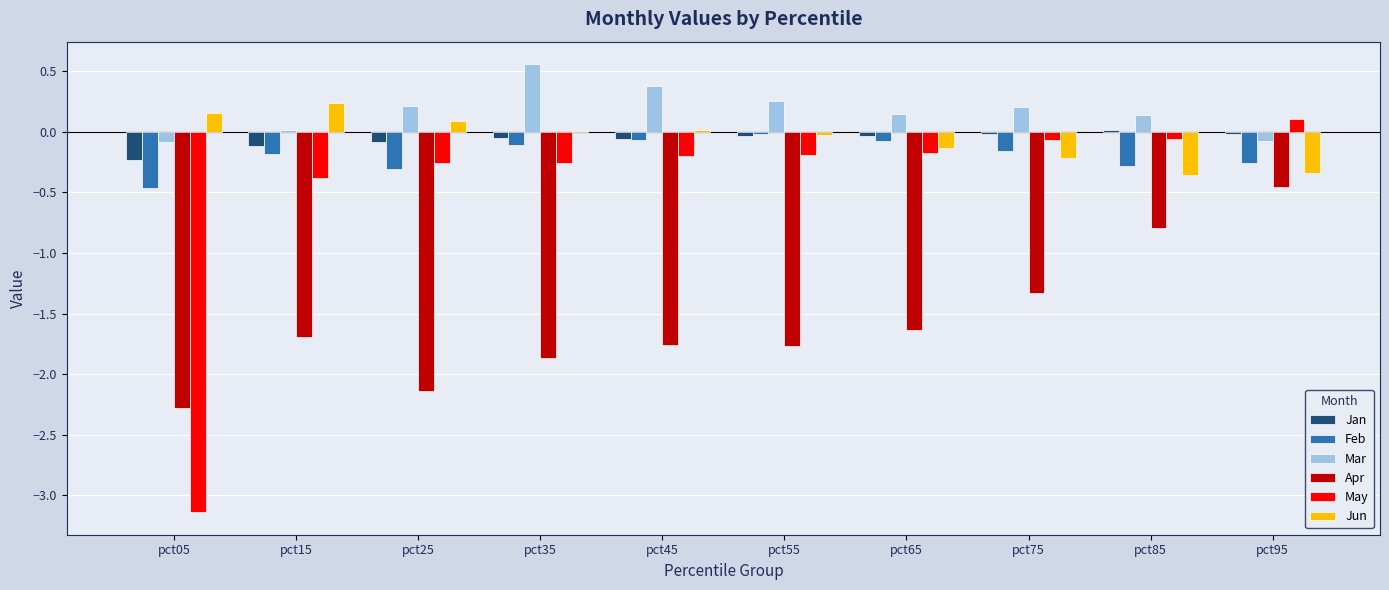

What are all the series names shown in the legend?

Jan, Feb, Mar, Apr, May, Jun